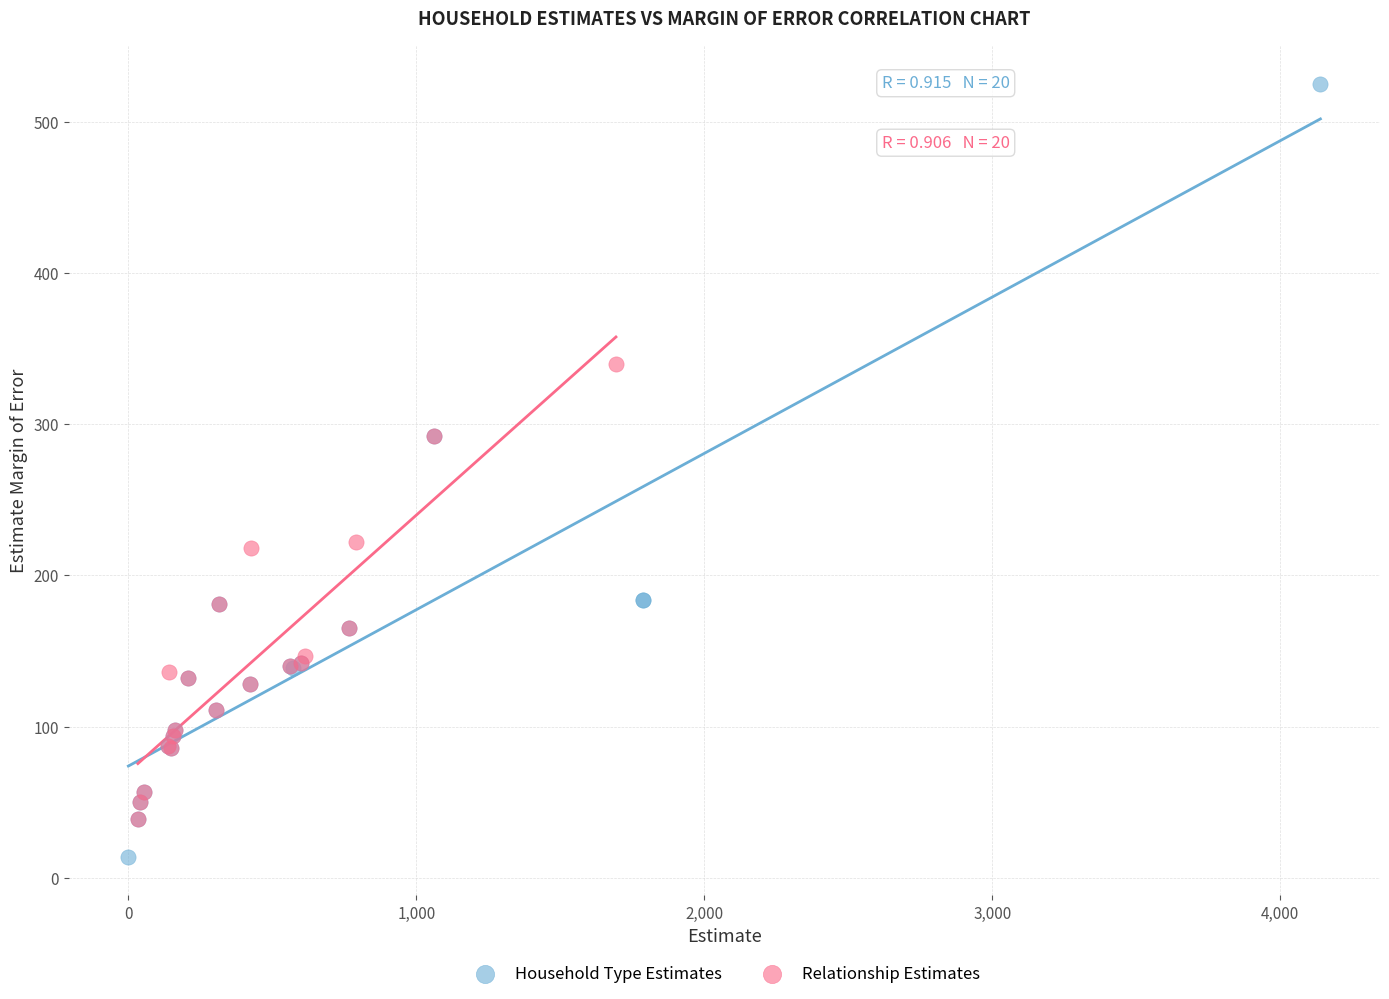

Which series reaches the maximum Y coordinate?

Household Type Estimates